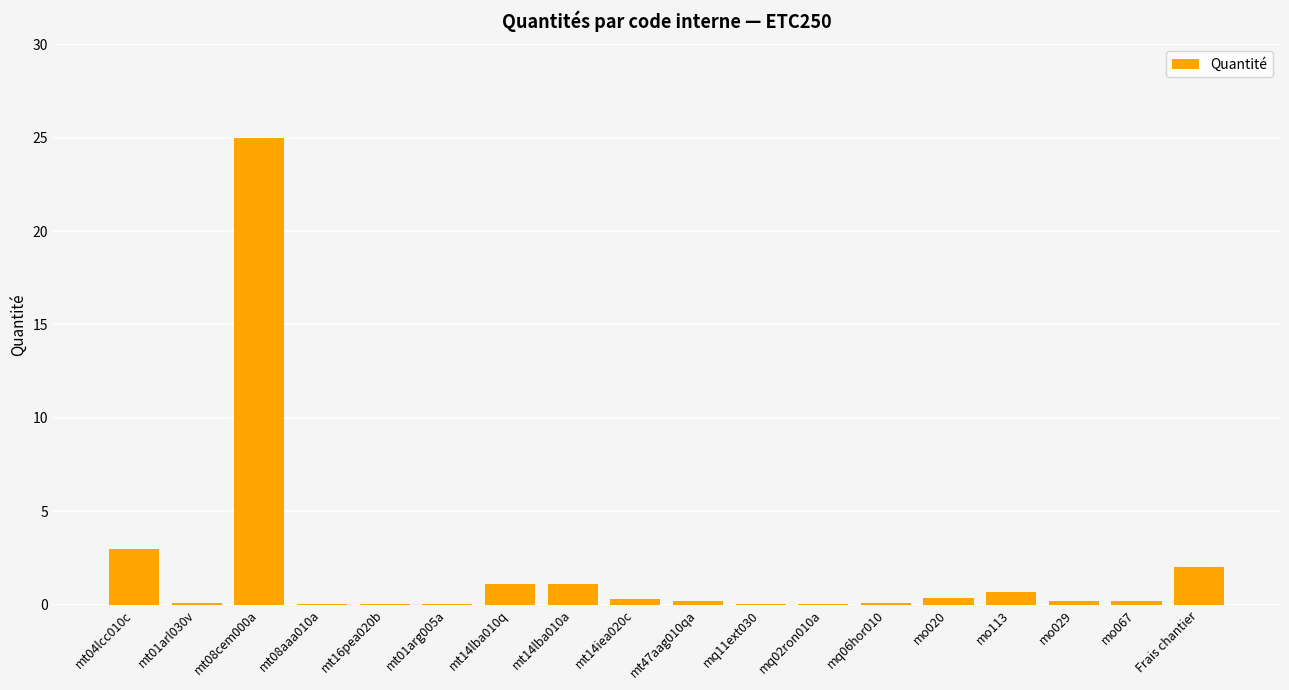

At which label is the value closest to 12?

mt04lcc010c